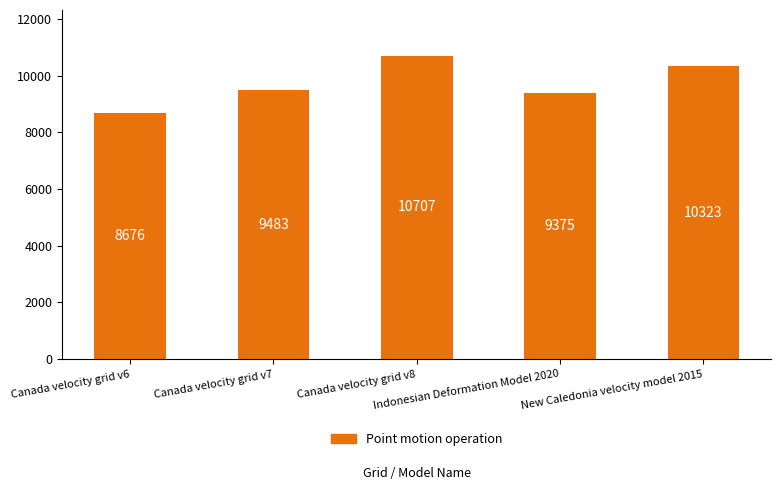

What is the value of the 5th bar from the left?

10323